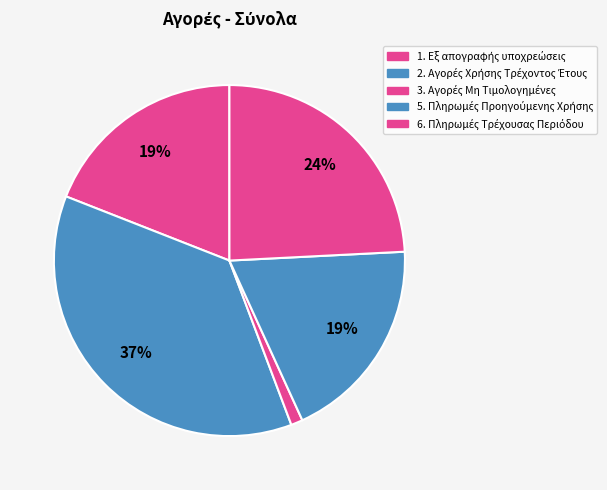

Count the number of slices in the pie.

5